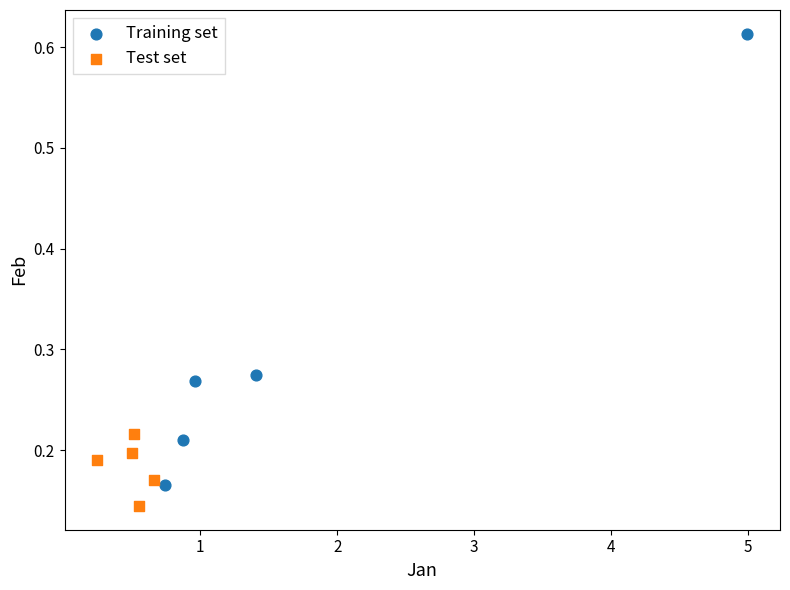

Which series reaches the maximum Y coordinate?

Training set